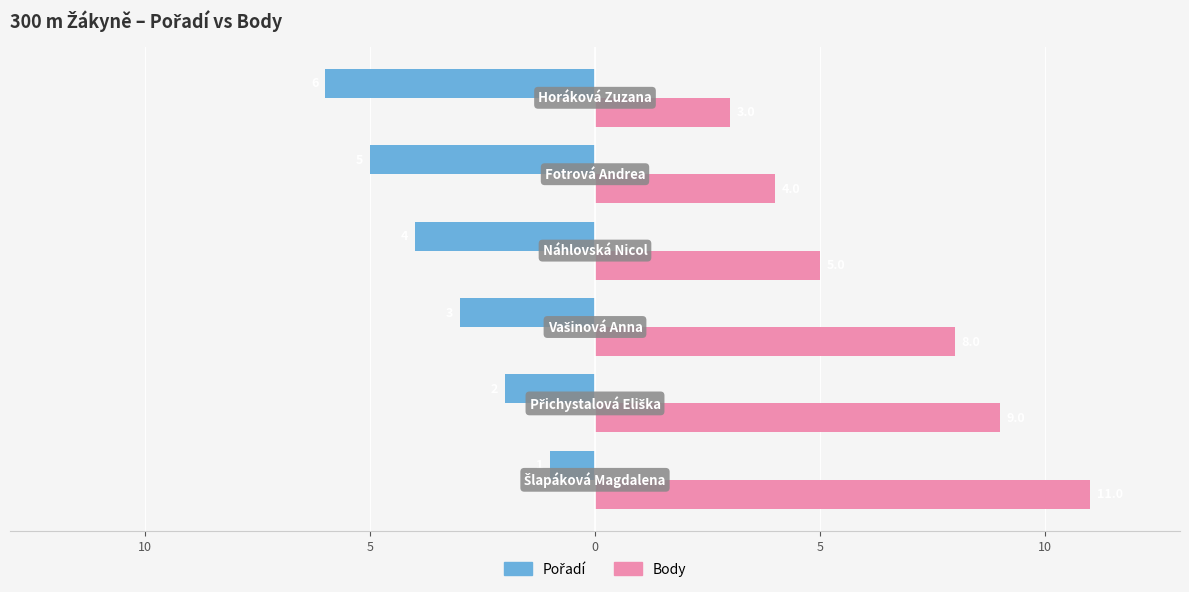

Reading left to right, list all the values displayed in this chart.

Pořadí: -1	-2	-3	-4	-5	-6
Body: 11	9	8	5	4	3